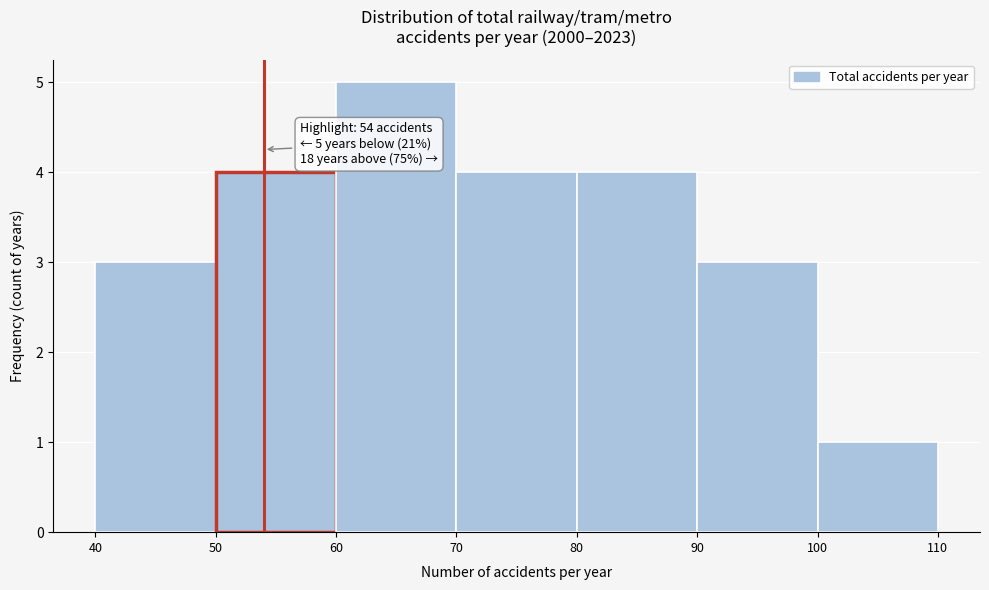

Over which range of the x-axis is the bar tallest?

60 to 70